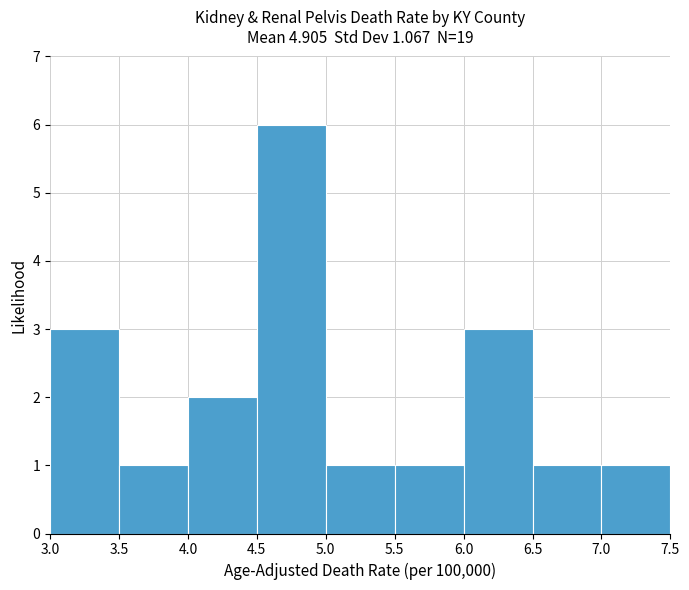

Over which range of the x-axis is the bar tallest?

4.5 to 5.0